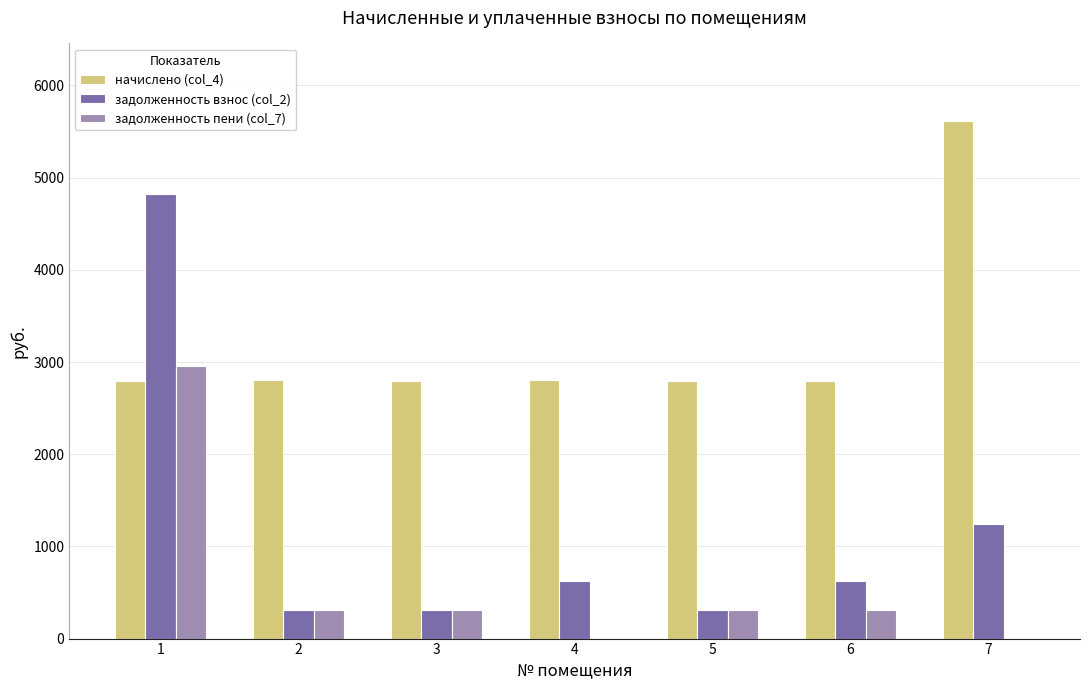

At which label does задолженность взнос (col_2) first exceed 619?

1